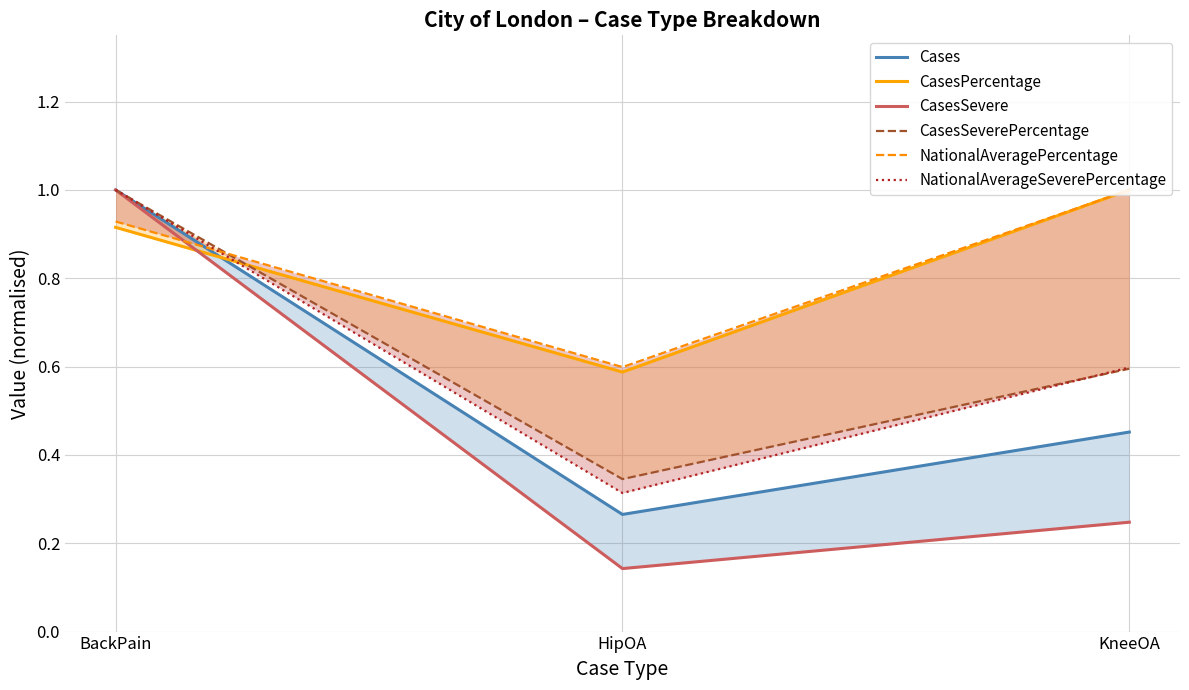

What are all the series names shown in the legend?

Cases, CasesPercentage, CasesSevere, CasesSeverePercentage, NationalAveragePercentage, NationalAverageSeverePercentage